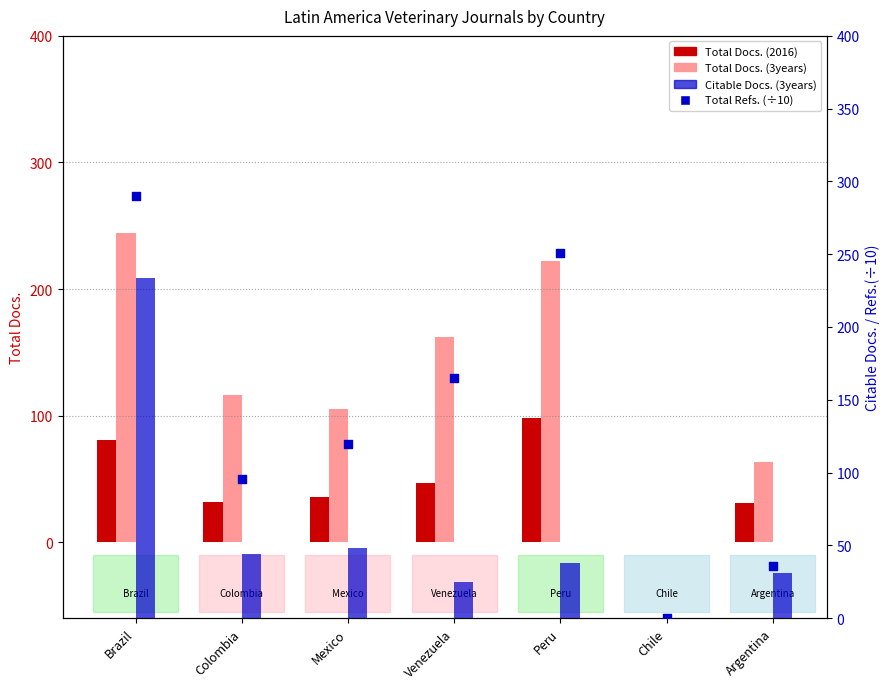

Which series has the largest total across all categories?

Total Refs. (÷10)